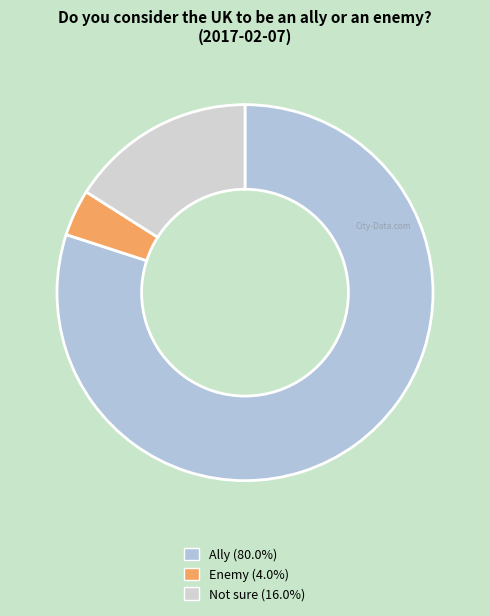

Which slice is the largest?

Ally